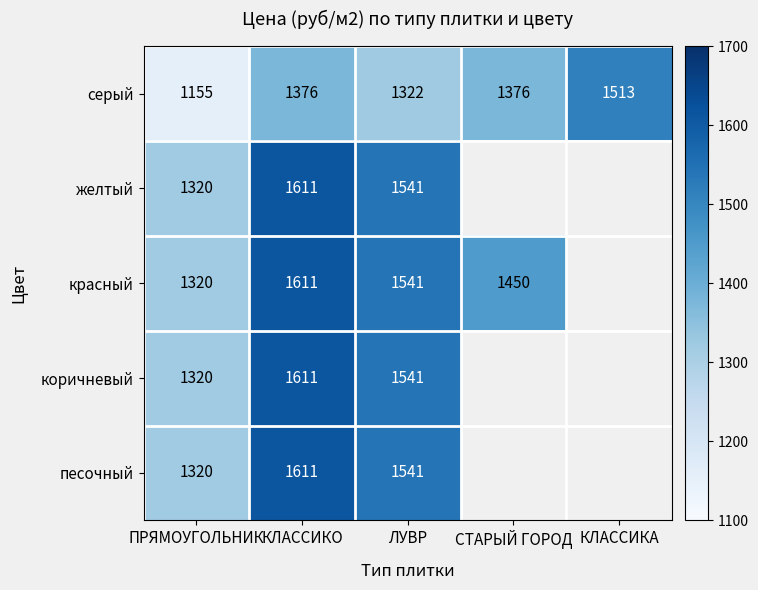

What is the approximate value of серый at КЛАССИКО?

1376